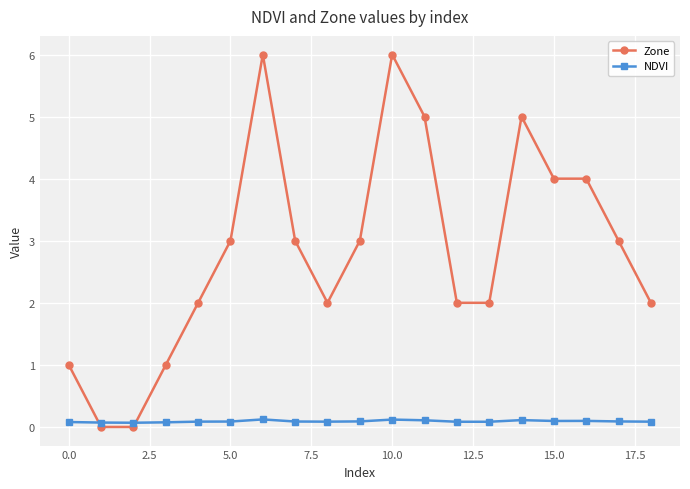

What is the maximum value for Zone?

6.0